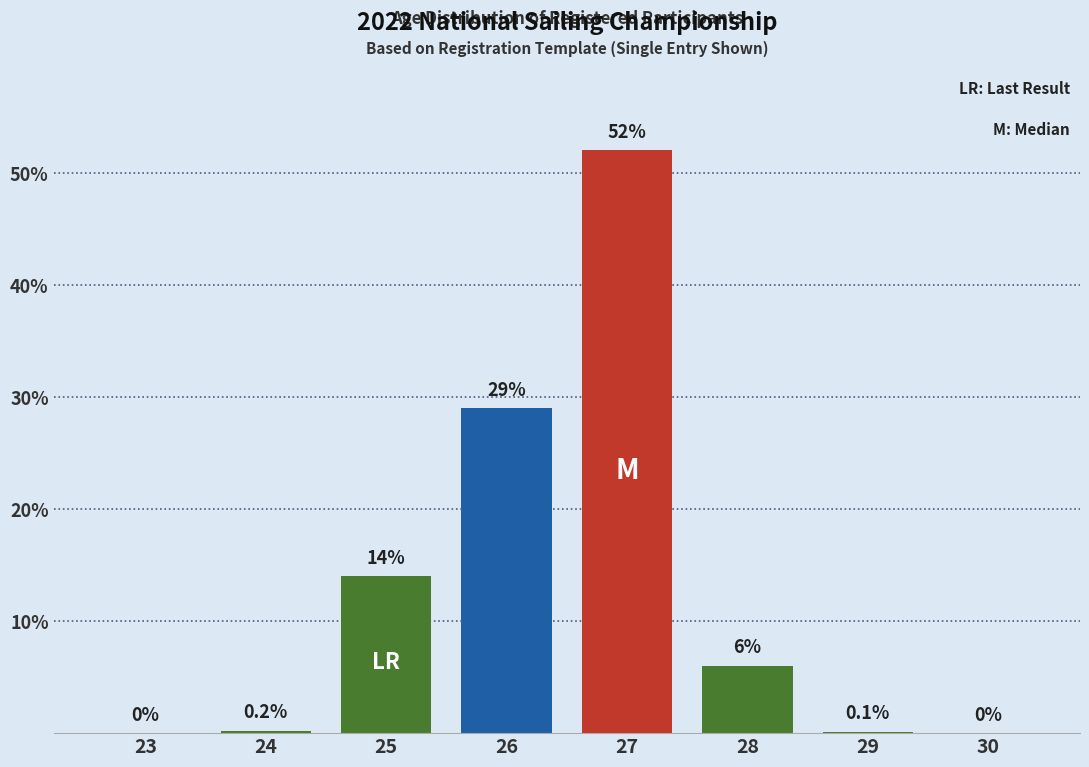

Reading right to left, extract all data points from this chart.

30=0.0	29=0.1	28=6.0	27=52.0	26=29.0	25=14.0	24=0.2	23=0.0